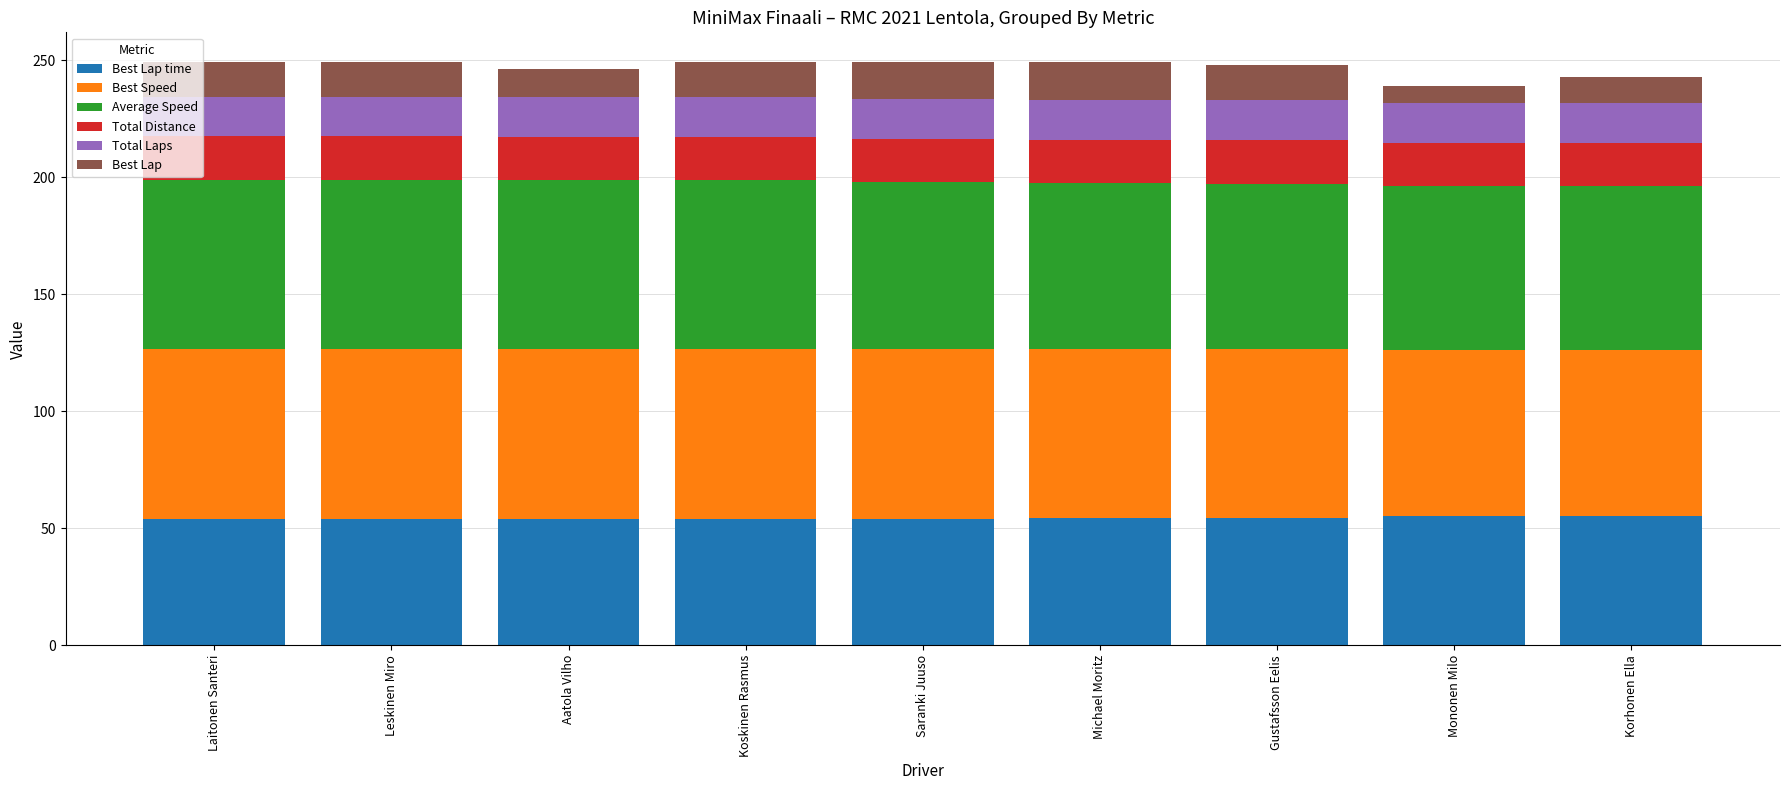

What is the total value across all series at Korhonen Ella?

242.8